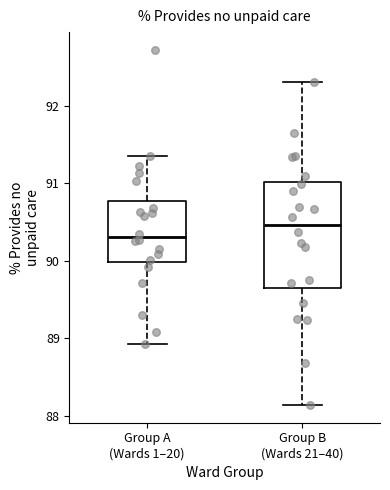

Where does the upper whisker of the box for Group A (Wards 1–20) end on the y-axis? The values are not printed on the chart, so give them approximately, as read against the axis.

91.3